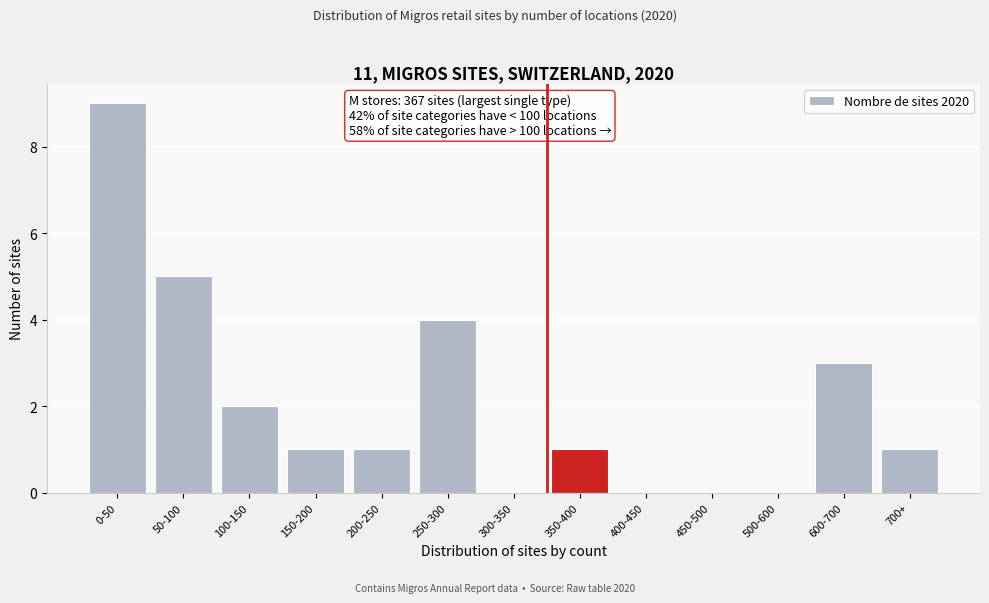

Reading left to right, transcribe all the data shown in this chart.

0-50=9	50-100=5	100-150=2	150-200=1	200-250=1	250-300=4	300-350=0	350-400=1	400-450=0	450-500=0	500-600=0	600-700=3	700+=1